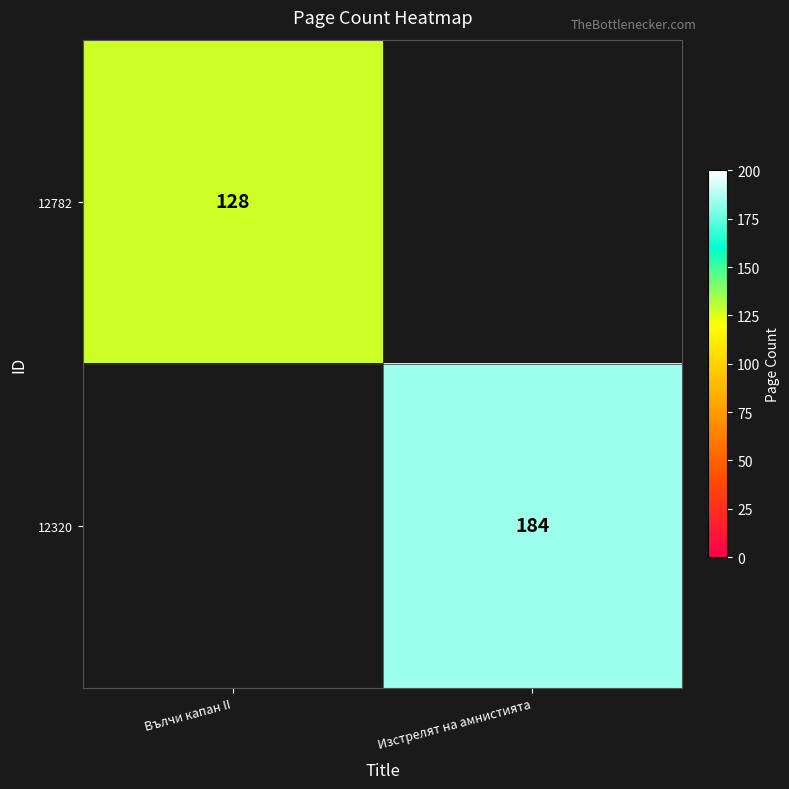

Is it true that 12320 equals 318 at Изстрелят на амнистията?

False